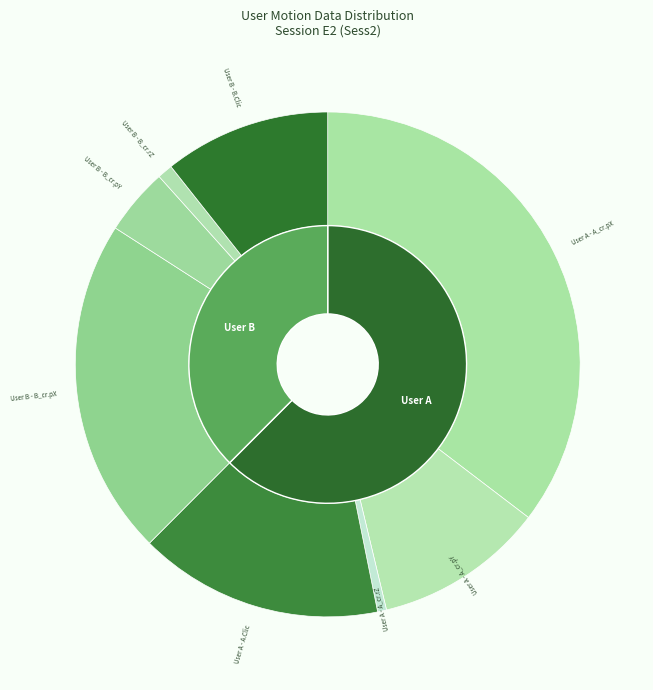

What percentage is NOT represented by User B - B_cr.pY?

95.7%